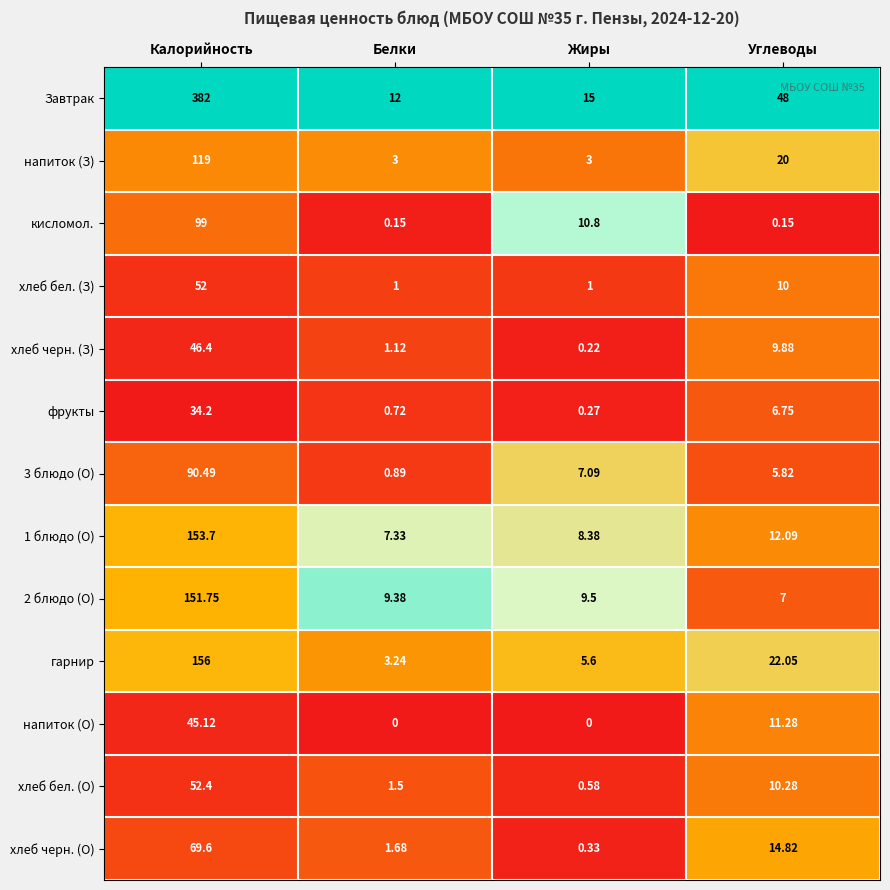

How many categories are shown in the chart?

4